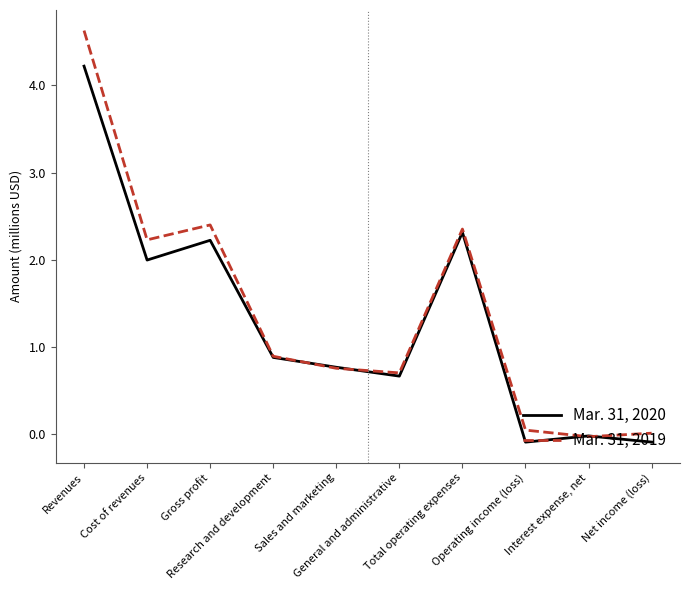

The value of Mar. 31, 2019 at Sales and marketing is 0.8. True or false?

True